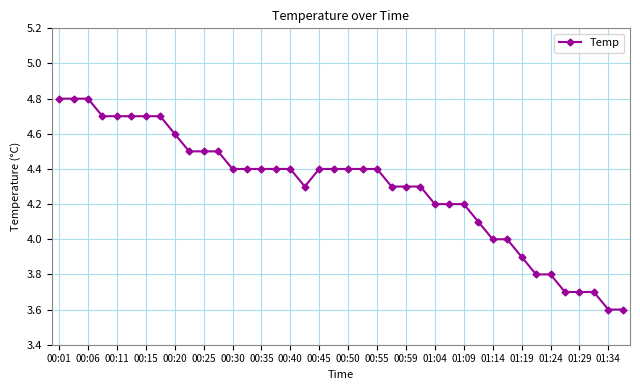

What is the minimum value shown in the chart?

3.6